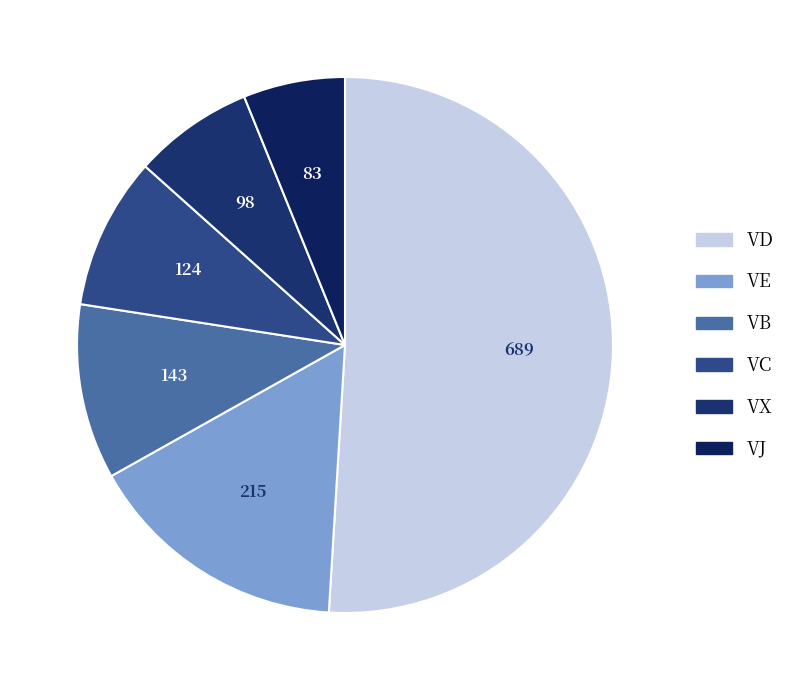

How many segments does this pie chart have?

6